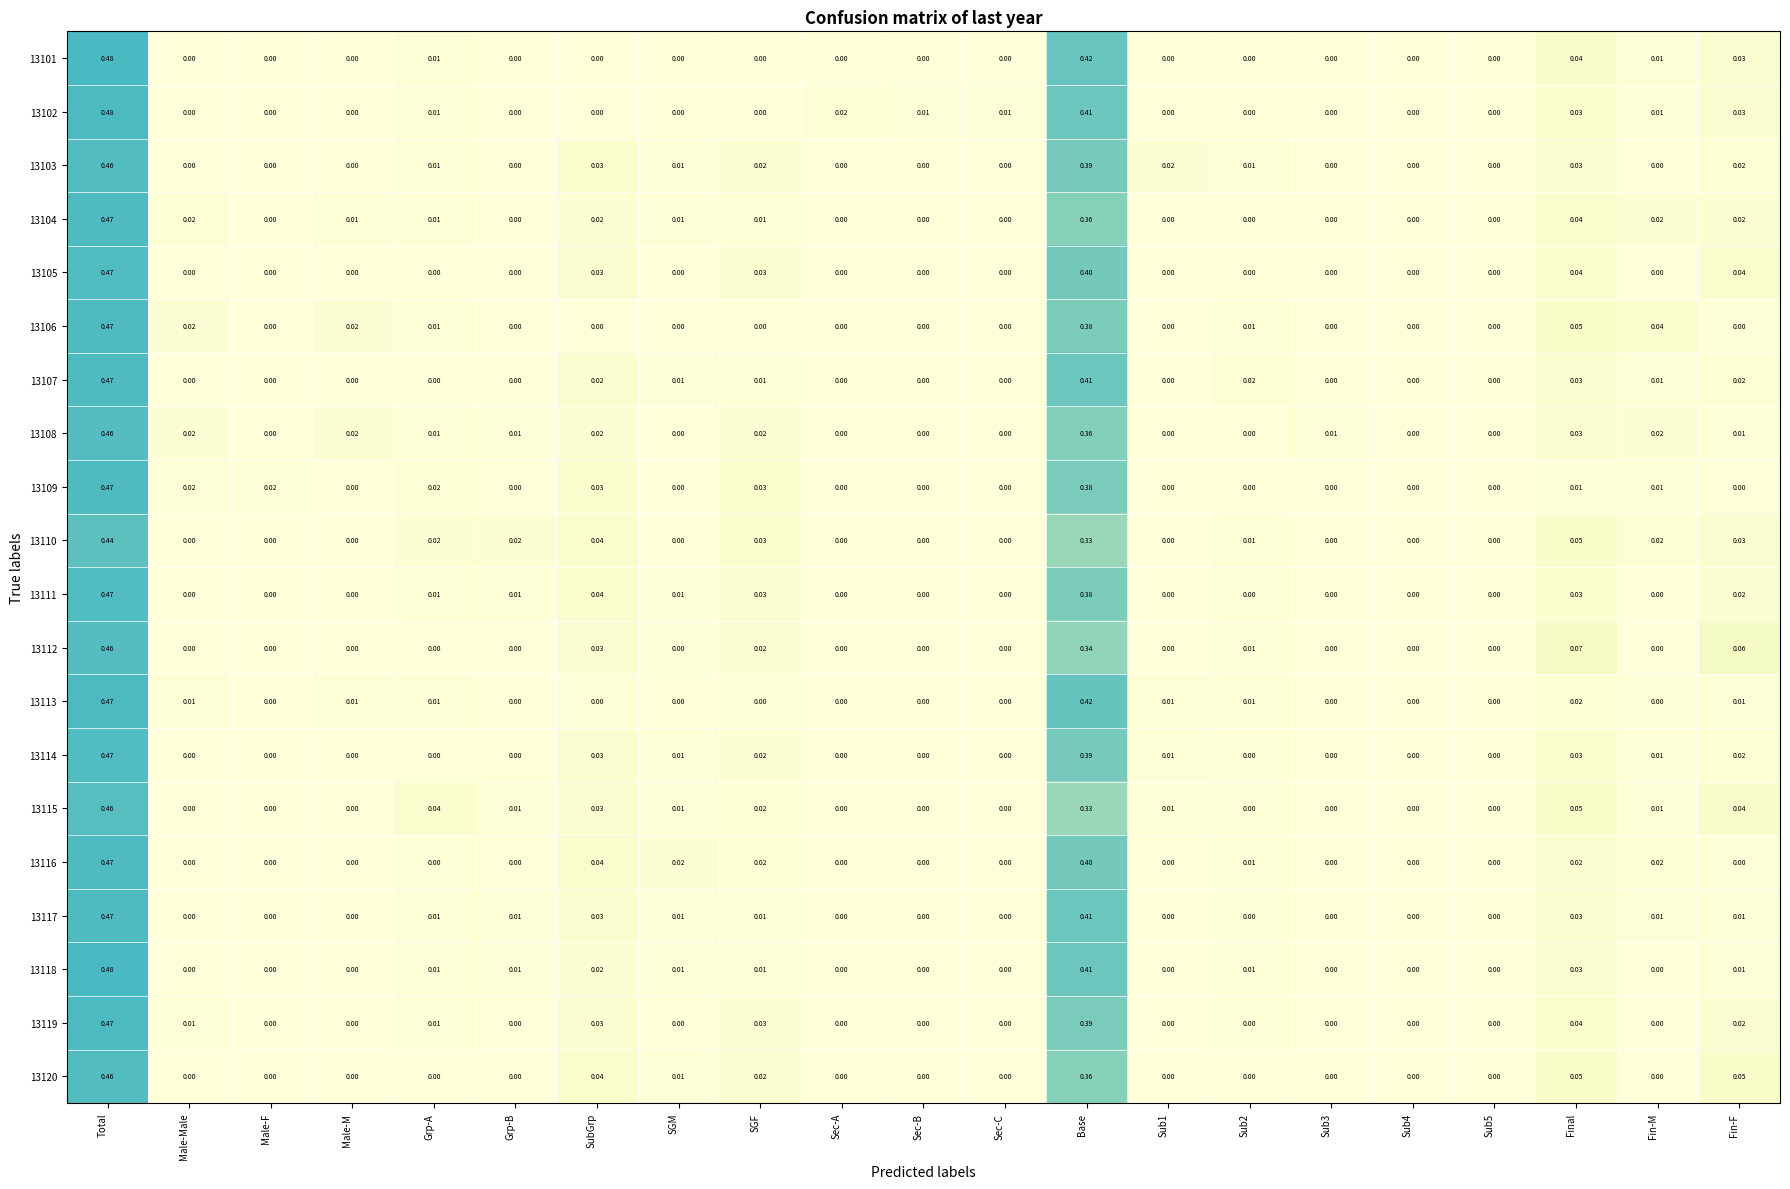

Which category has the highest value in the 13104 series?

Total